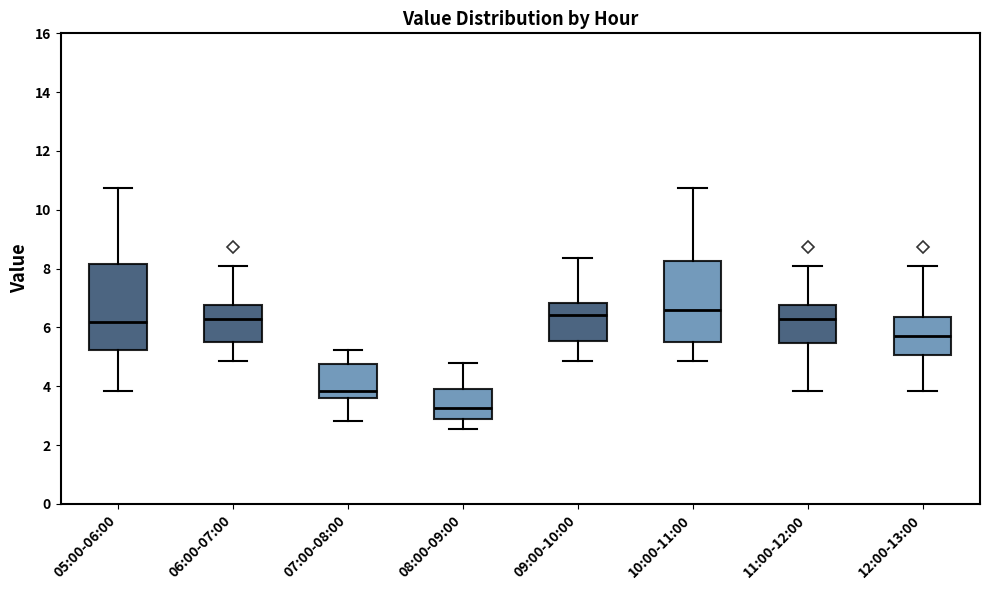

Reading left to right, read every box against the y-axis: the position of its median line, the range the box covers, and the ends of its whiskers. The values are not printed on the chart, so give them approximately, as read against the axis.

05:00-06:00: median 6.2, box 5.2 to 8.2, whiskers 3.8 to 10.8
06:00-07:00: median 6.2, box 5.6 to 6.8, whiskers 4.8 to 8.2
07:00-08:00: median 3.8, box 3.6 to 4.8, whiskers 2.8 to 5.2
08:00-09:00: median 3.2, box 3.0 to 4.0, whiskers 2.6 to 4.8
09:00-10:00: median 6.4, box 5.6 to 6.8, whiskers 4.8 to 8.4
10:00-11:00: median 6.6, box 5.6 to 8.2, whiskers 4.8 to 10.8
11:00-12:00: median 6.2, box 5.4 to 6.8, whiskers 3.8 to 8.2
12:00-13:00: median 5.6, box 5.0 to 6.4, whiskers 3.8 to 8.2